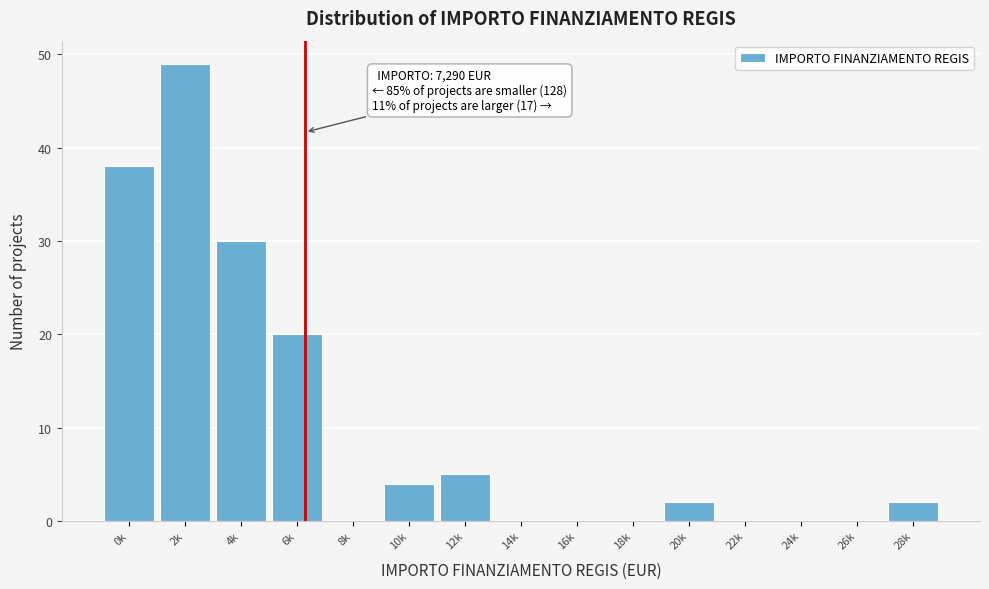

Reading right to left, list all the values displayed in this chart.

28k=2	26k=0	24k=0	22k=0	20k=2	18k=0	16k=0	14k=0	12k=5	10k=4	8k=0	6k=20	4k=30	2k=49	0k=38